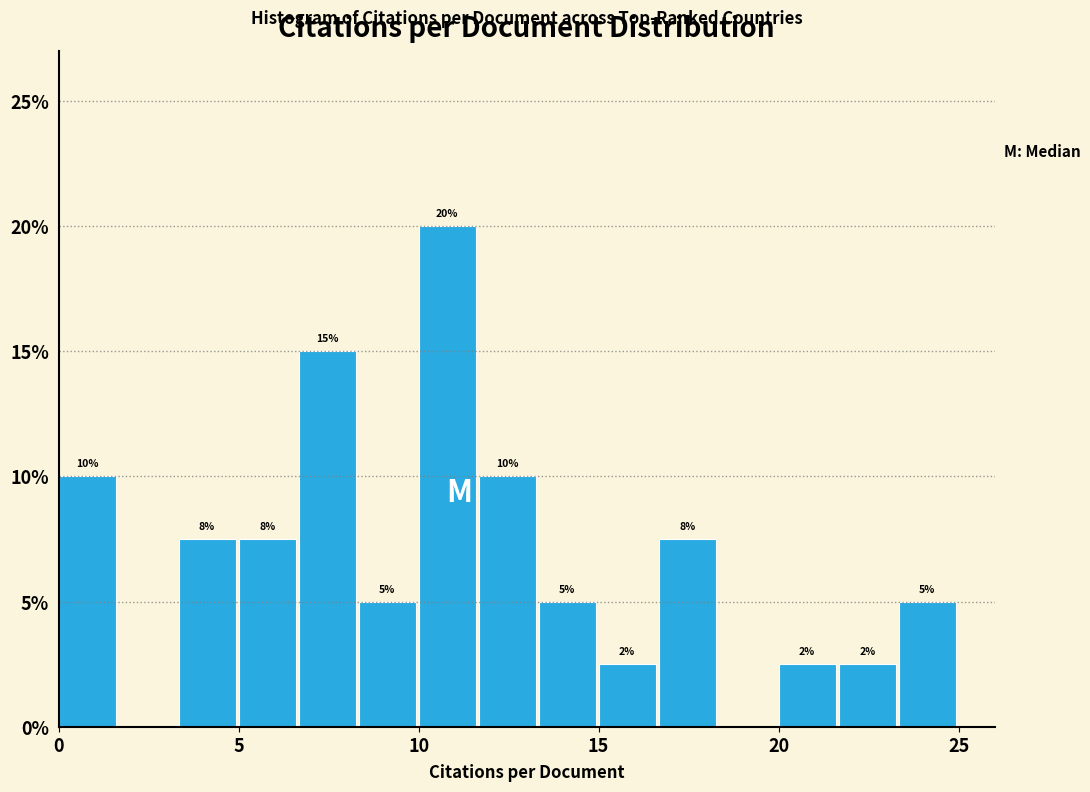

Around what value on the x-axis is the tallest bar? Give the approximate position of its centre, as read against the axis.

11.0